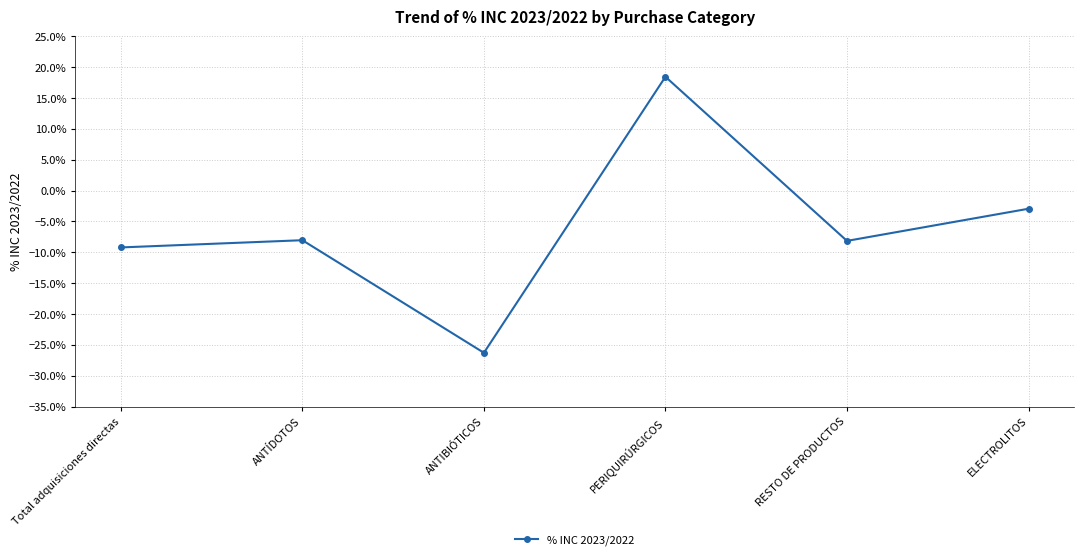

At which category does the chart reach its peak across all series?

PERIQUIRÚRGICOS